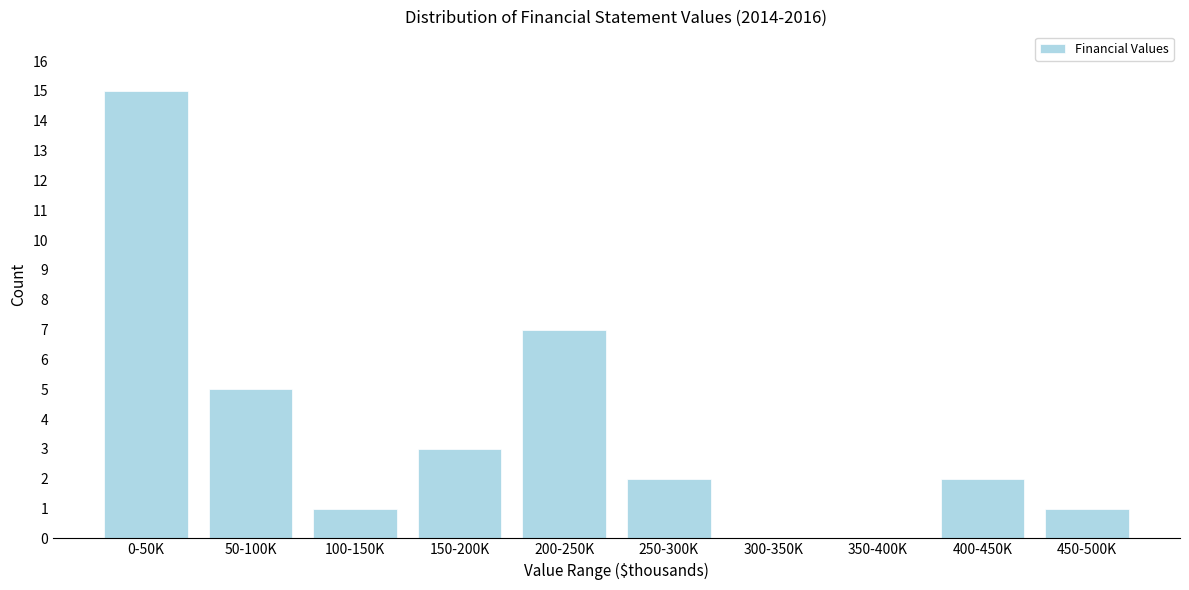

Reading right to left, extract all data points from this chart.

450-500K=1	400-450K=2	350-400K=0	300-350K=0	250-300K=2	200-250K=7	150-200K=3	100-150K=1	50-100K=5	0-50K=15